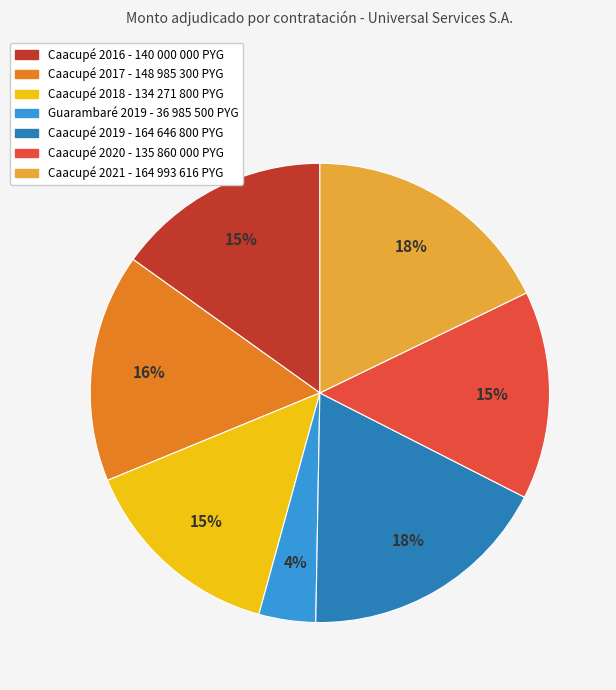

To the nearest percent, what is the difference between the largest and smallest slice percentages?

14%